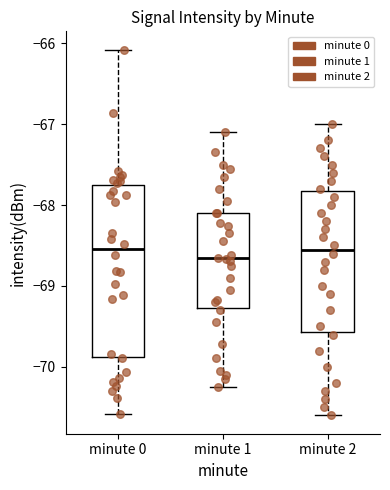

Reading left to right, transcribe this box plot: for each box, give where its median line is, the range the box spans, and where its two whiskers end, as read against the y-axis. The values are not printed on the chart, so give them approximately, as read against the axis.

minute 0: median -68.5, box -69.9 to -67.8, whiskers -70.6 to -66.1
minute 1: median -68.7, box -69.3 to -68.1, whiskers -70.2 to -67.1
minute 2: median -68.5, box -69.6 to -67.8, whiskers -70.6 to -67.0